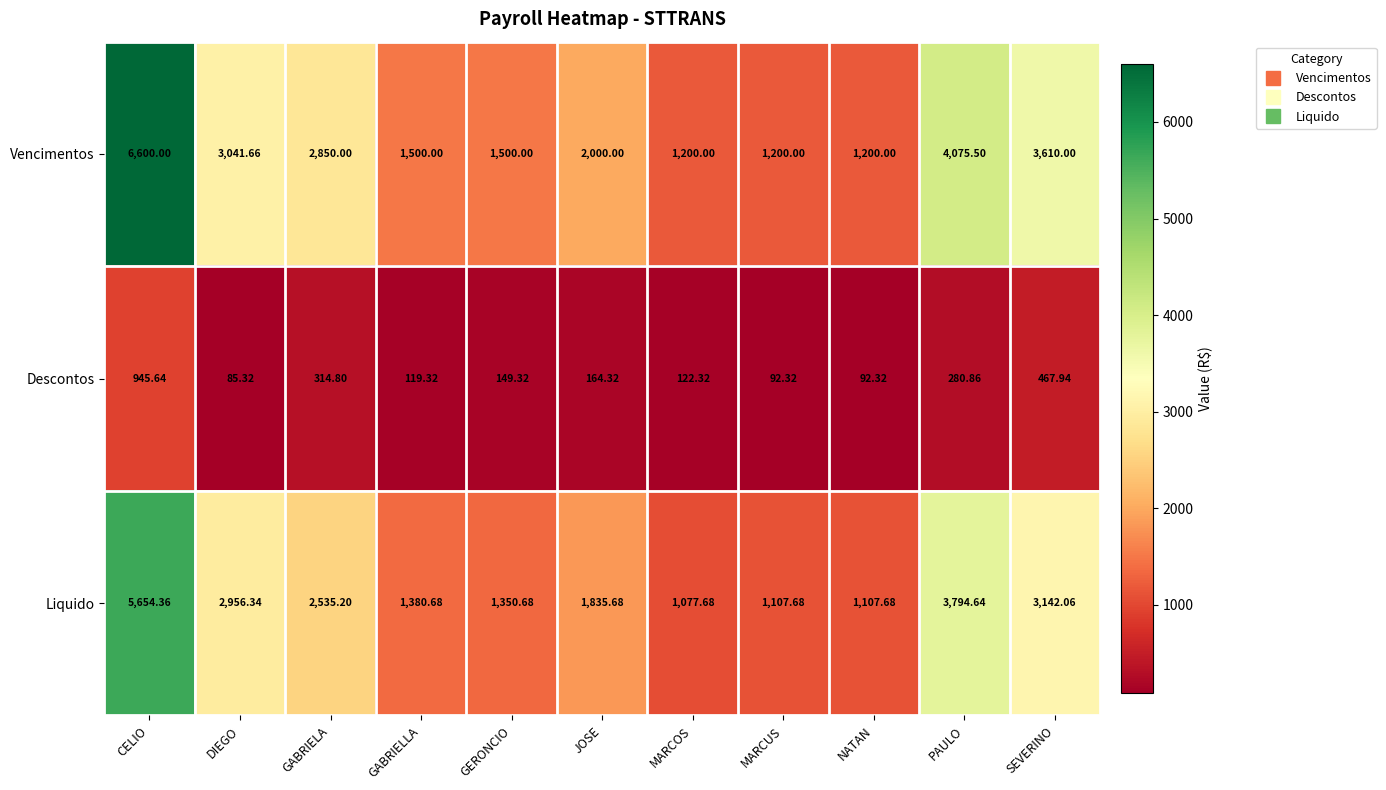

Which series has the largest range (max minus min)?

Vencimentos